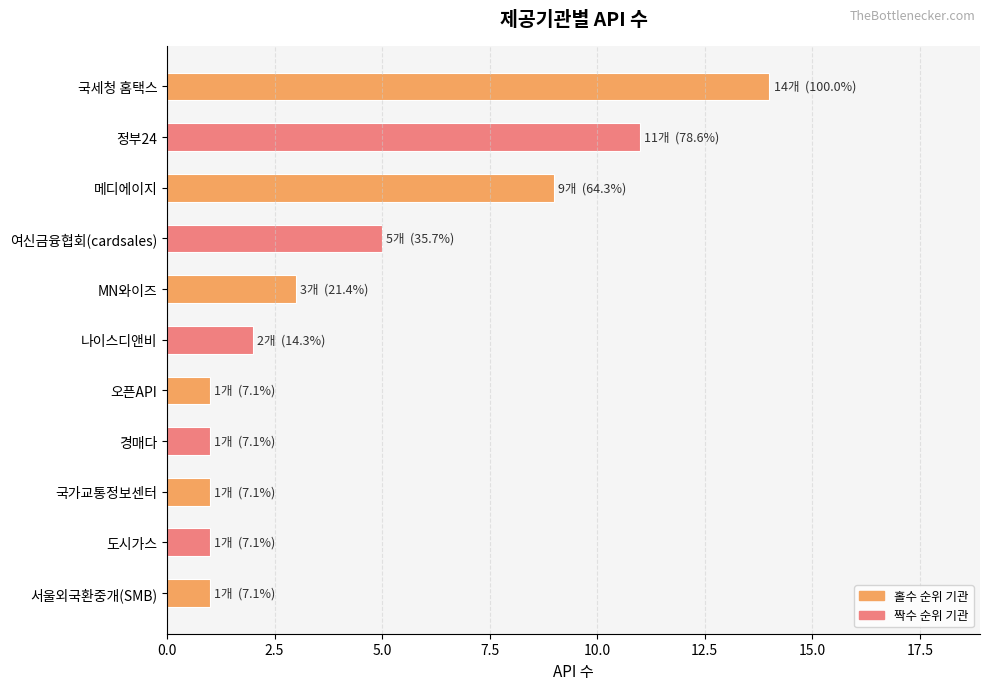

What is the label of the 5th bar from the bottom?

오픈API